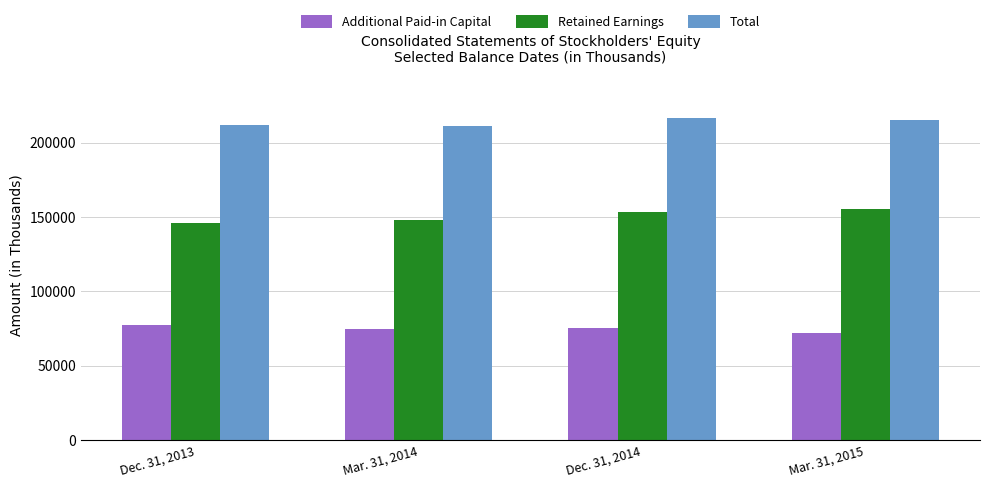

At Dec. 31, 2014, list the series in order from smallest to largest.

Additional Paid-in Capital, Retained Earnings, Total